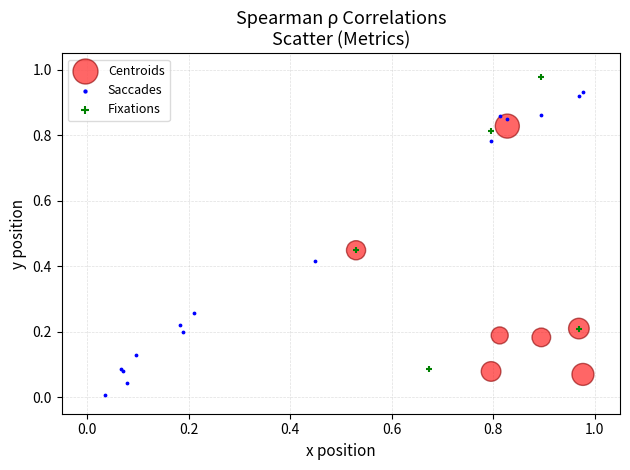

What are all the series names shown in the legend?

Centroids, Saccades, Fixations